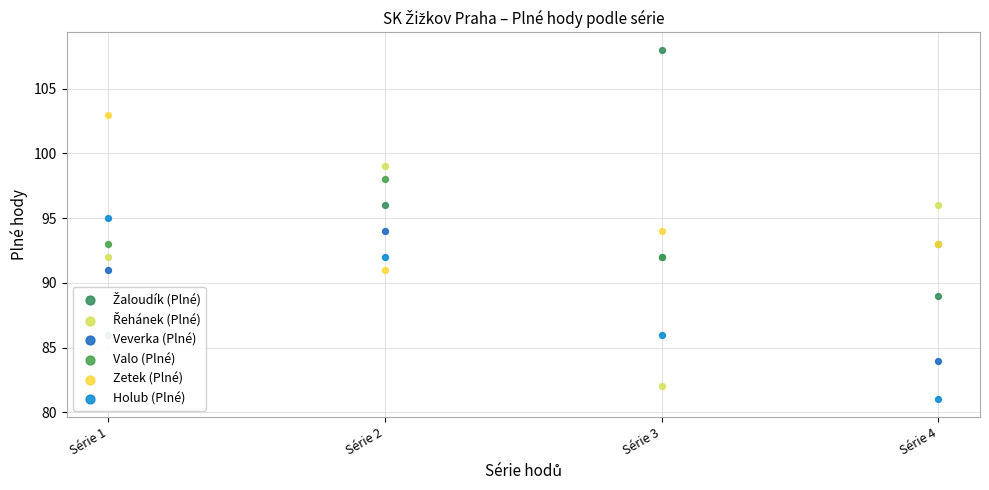

What is the total value across all series at Série 1?

560